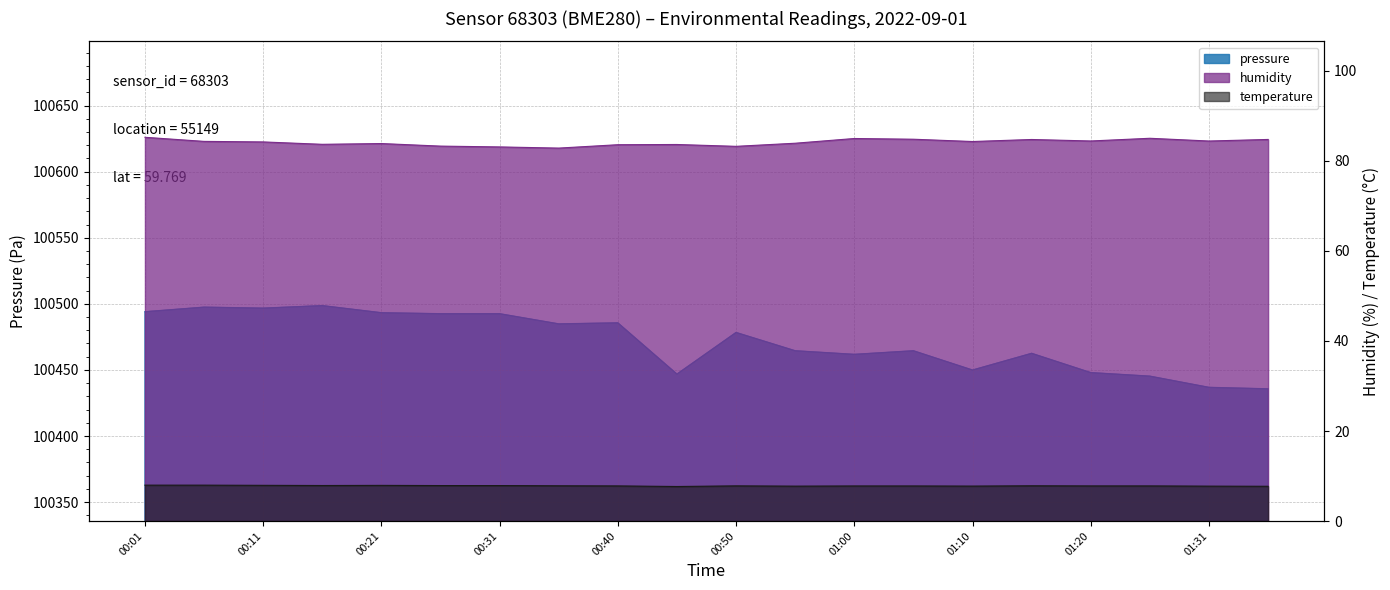

True or false: humidity has more than 1 interior local peaks.

True